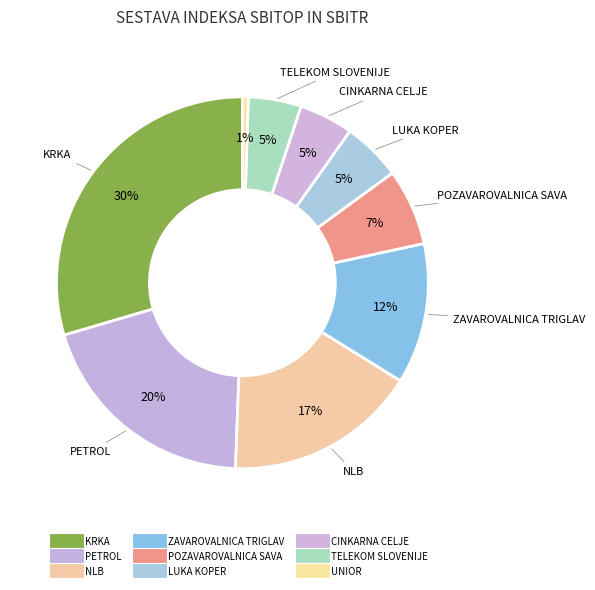

Which slice is the largest?

KRKA